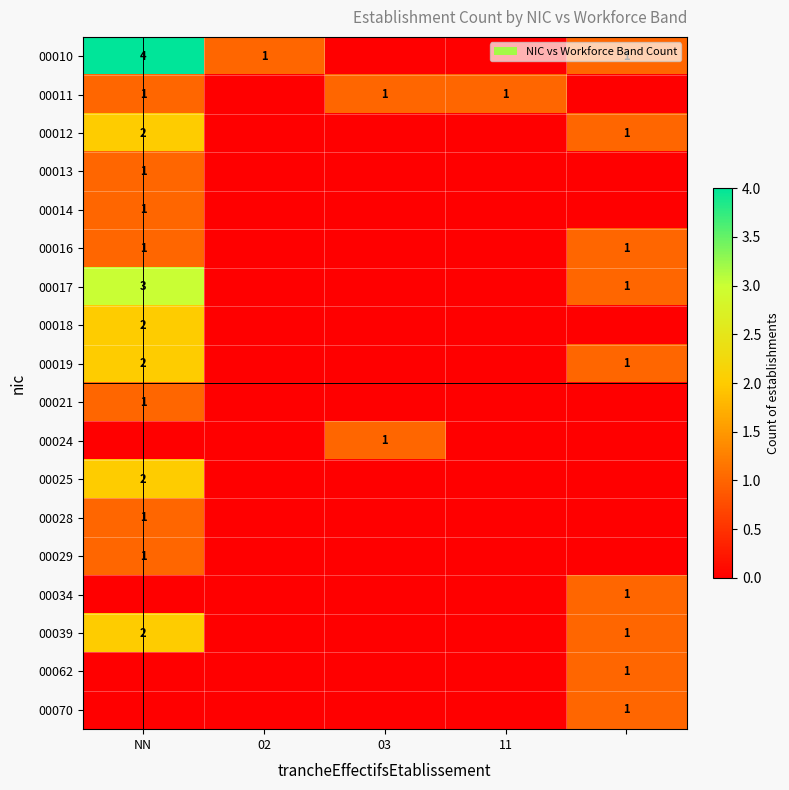

Between 02 and NN, which is larger?

NN